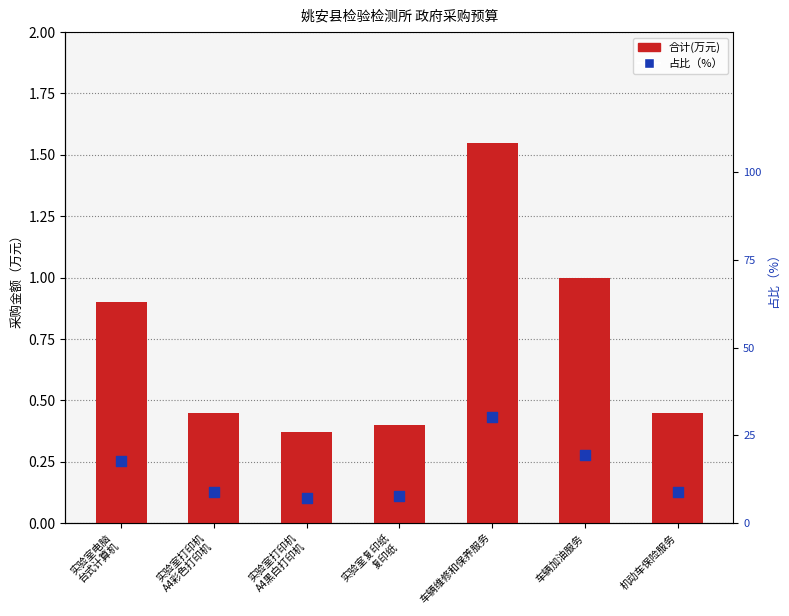

Which series reaches the maximum Y coordinate?

占比（%）